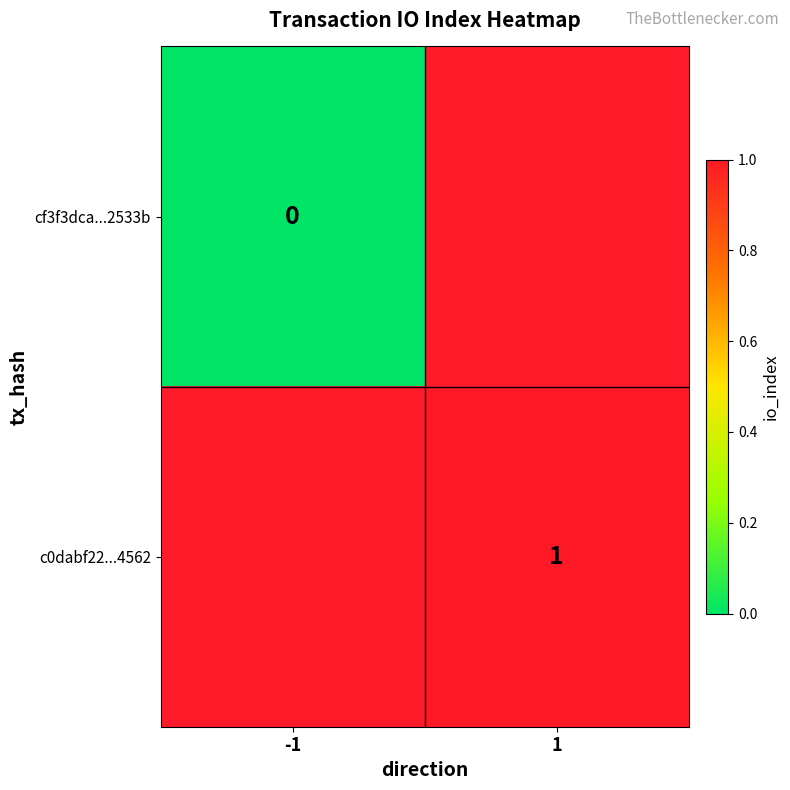

How many distinct data groups are displayed?

2